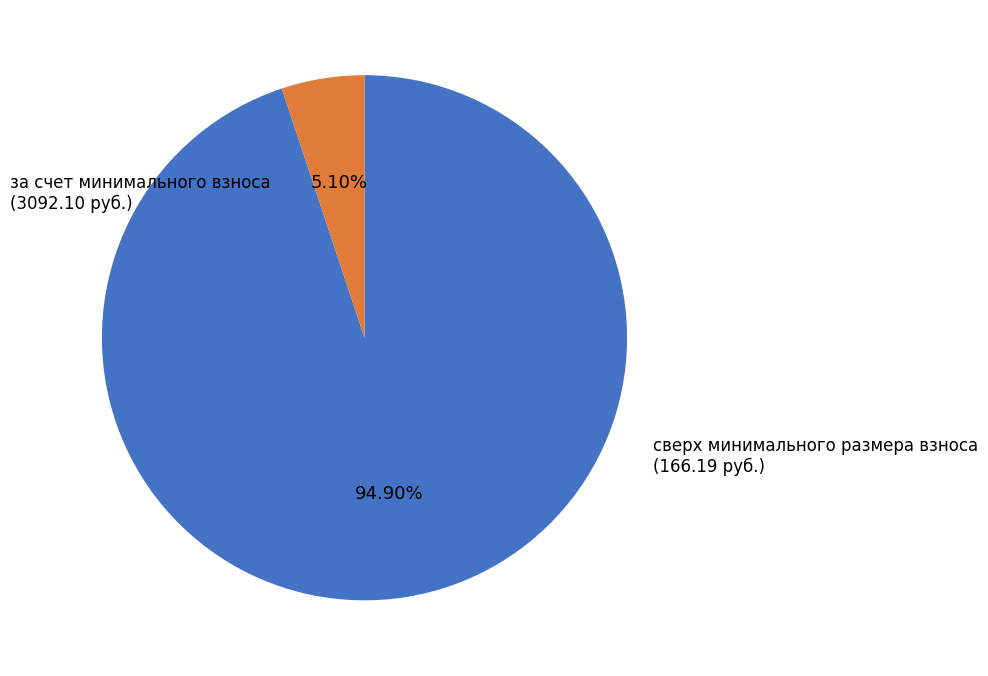

Is there a majority slice in this chart?

Yes